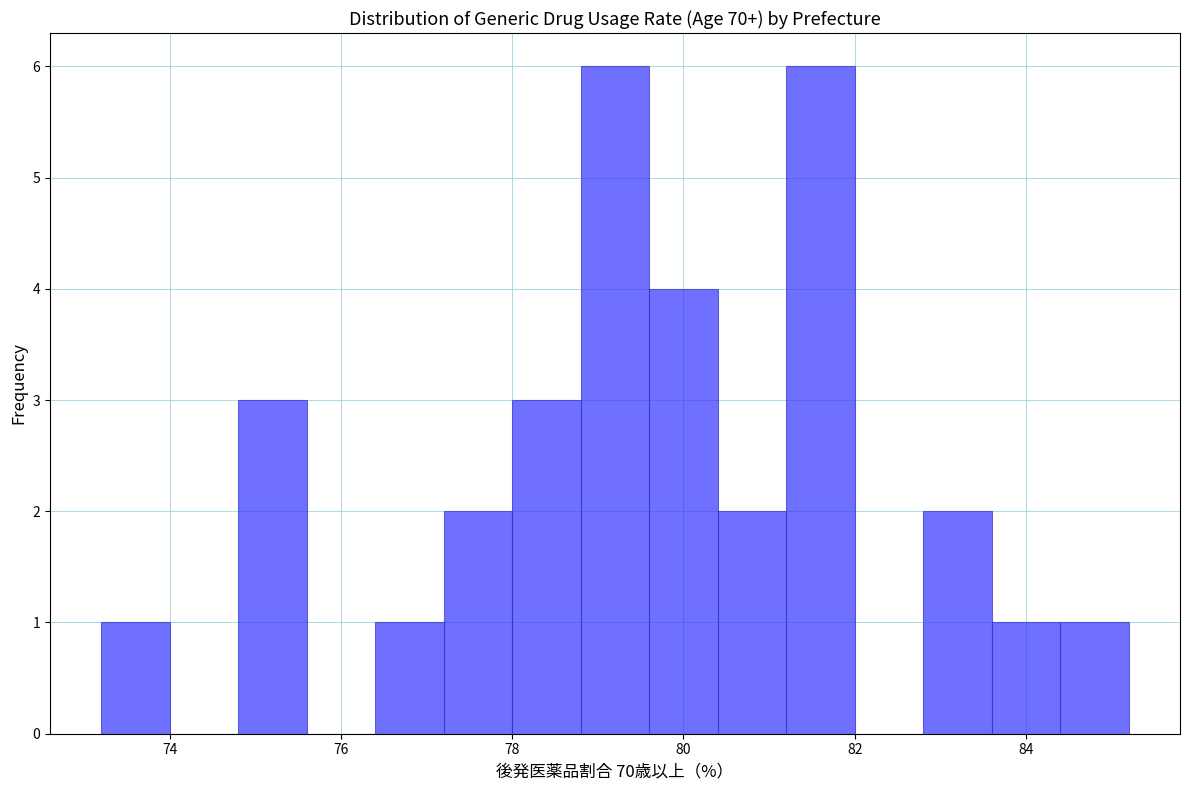

Reading left to right, list every bar in this chart as the range it spans on the x-axis followed by its height. The values are not printed on the chart, so give them approximately, as read against the axis.

73.2 to 74.0: 1
74.0 to 74.8: 0
74.8 to 75.6: 3
75.6 to 76.4: 0
76.4 to 77.2: 1
77.2 to 78.0: 2
78.0 to 78.8: 3
78.8 to 79.6: 6
79.6 to 80.4: 4
80.4 to 81.2: 2
81.2 to 82.0: 6
82.0 to 82.8: 0
82.8 to 83.6: 2
83.6 to 84.4: 1
84.4 to 85.2: 1